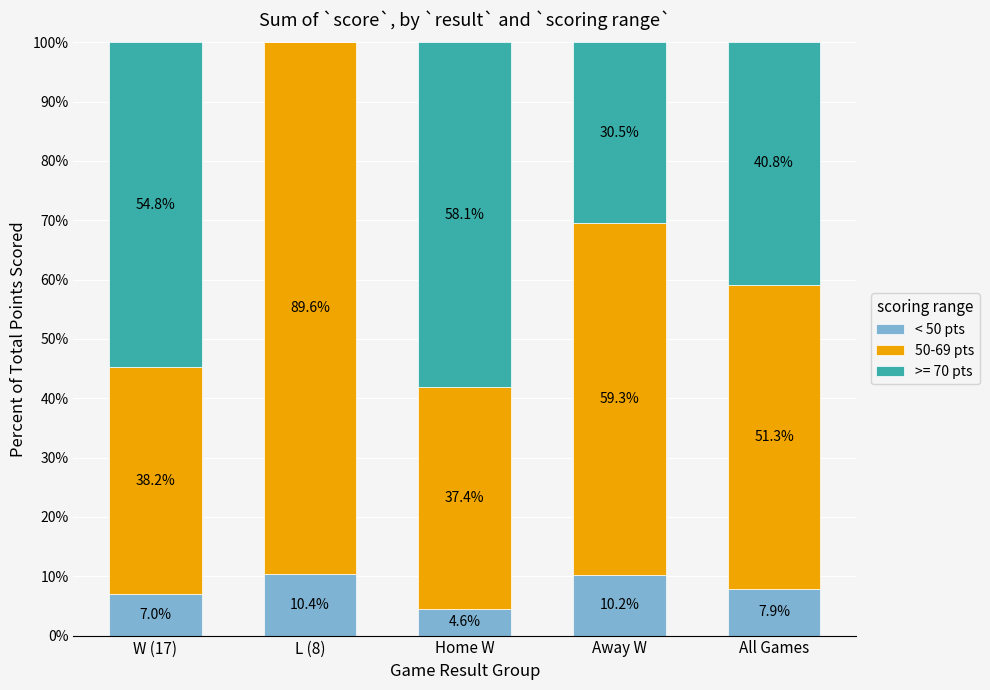

How many values in the < 50 pts series exceed 7?

4